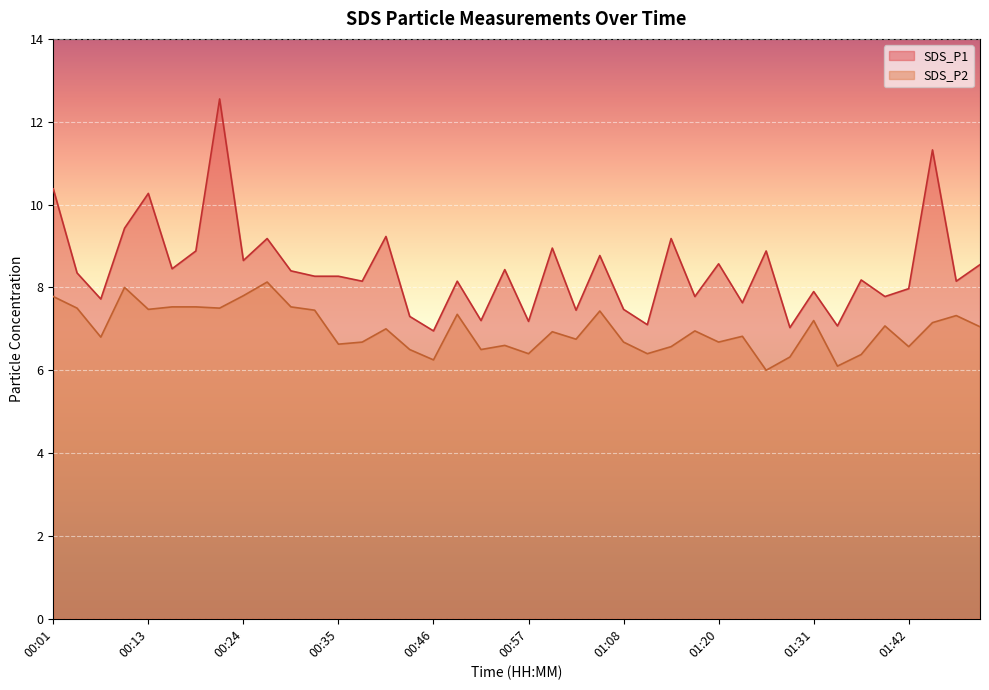

How many lines are shown in the chart?

2